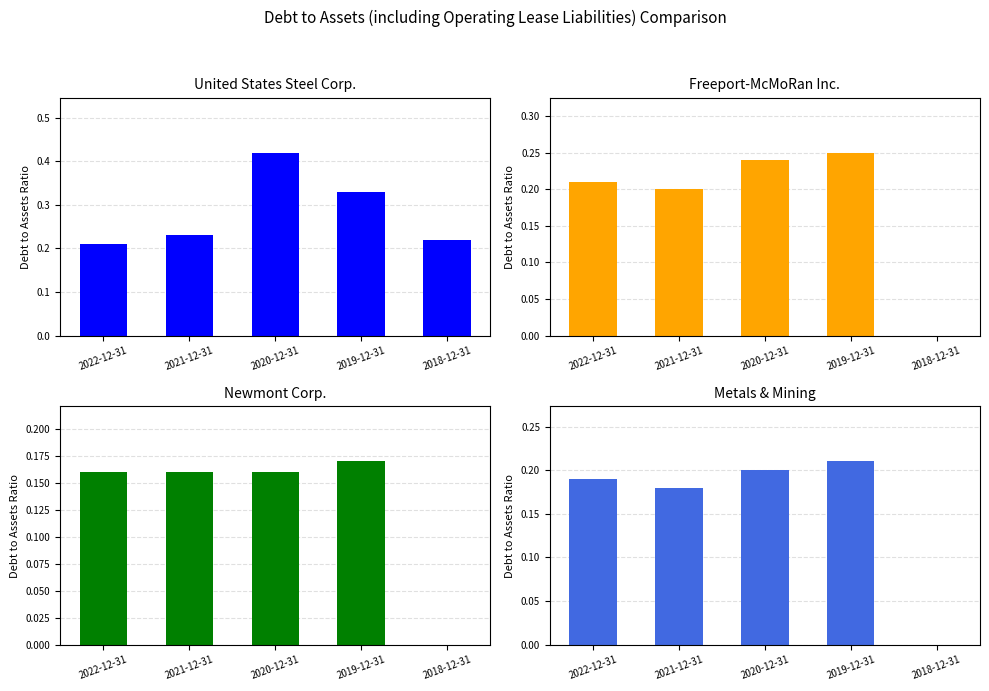

What value does the Freeport-McMoRan Inc. series have at 2019-12-31?

0.2